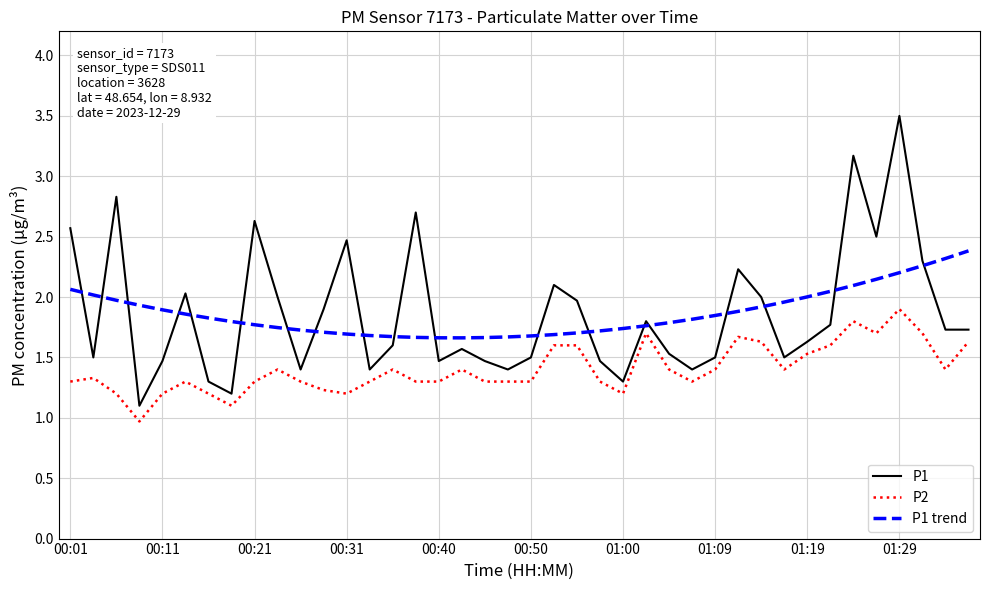

Which series has the widest spread of values?

P1